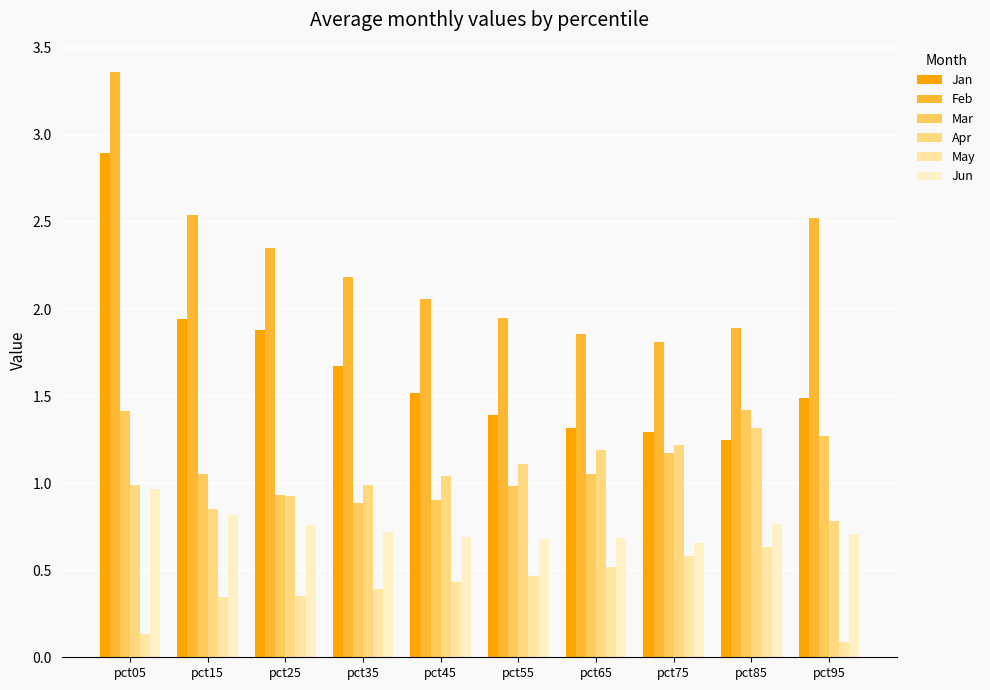

At which category is the sum across all series the highest?

pct05